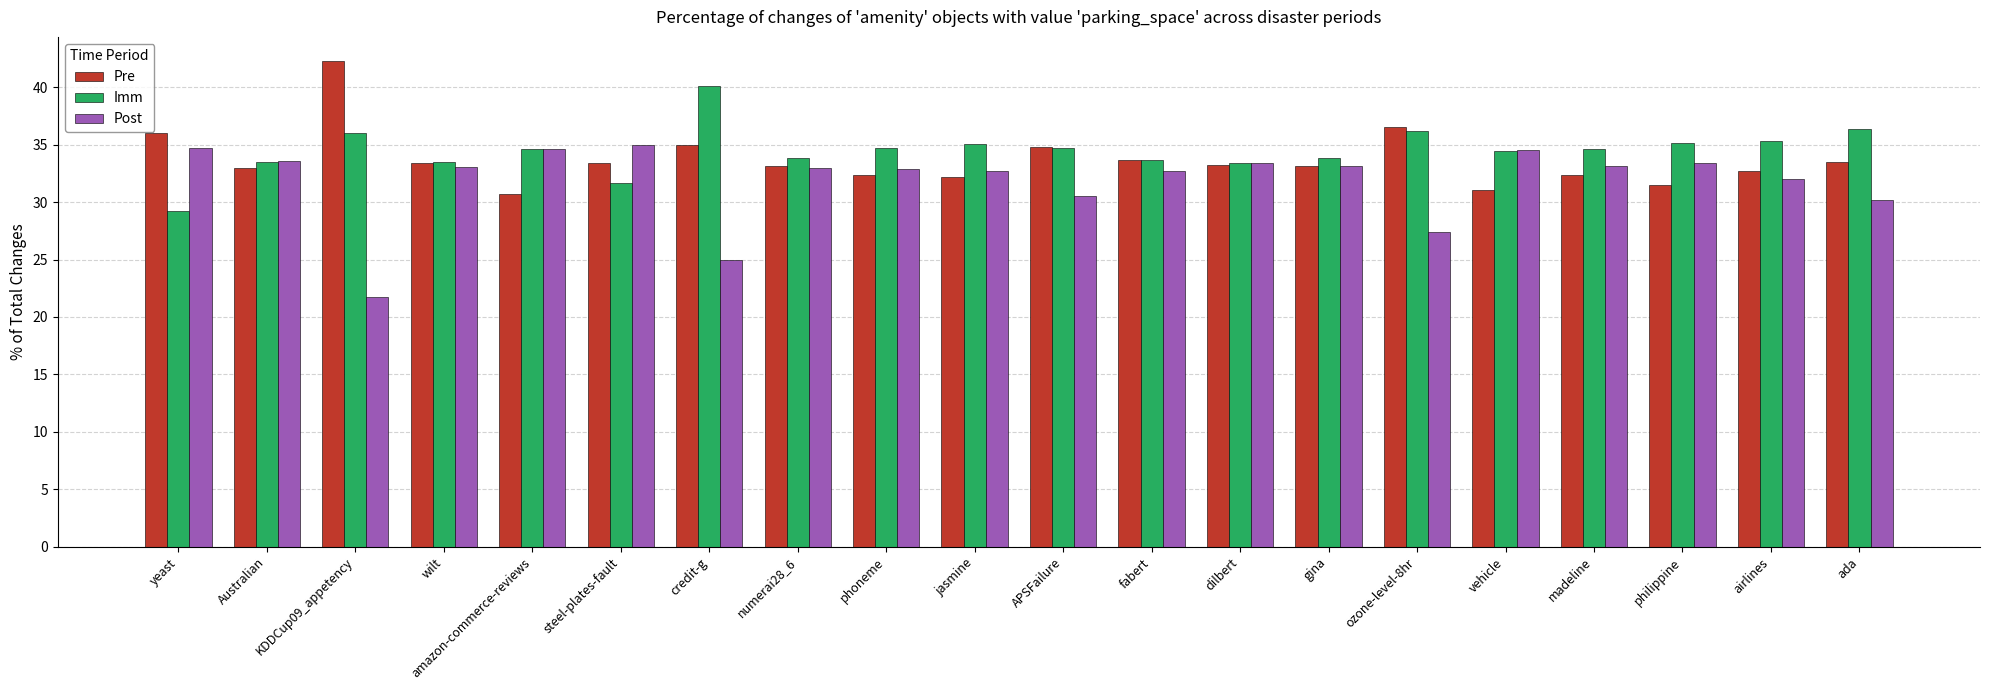

Count the number of categories in the chart.

20